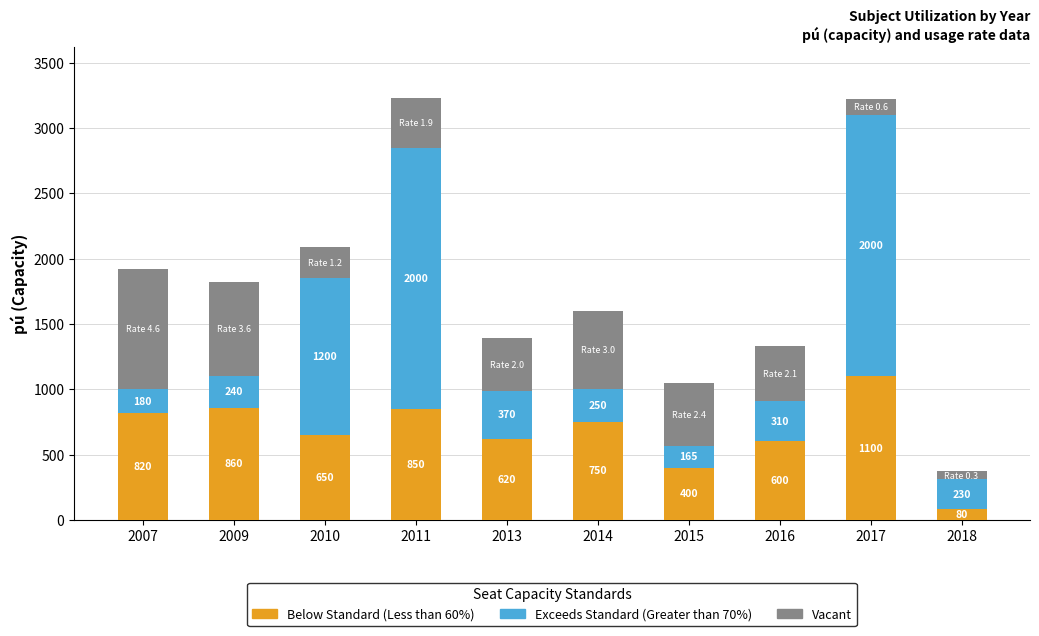

What is the maximum value for Below Standard (Less than 60%)?

1100